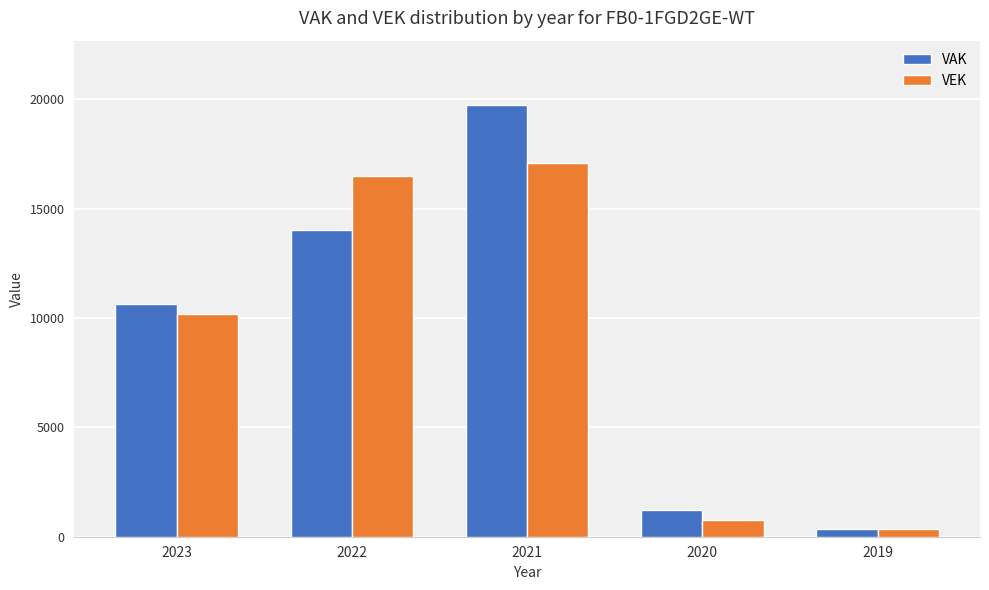

What is the difference between the maximum and minimum values in the VAK series?

19356